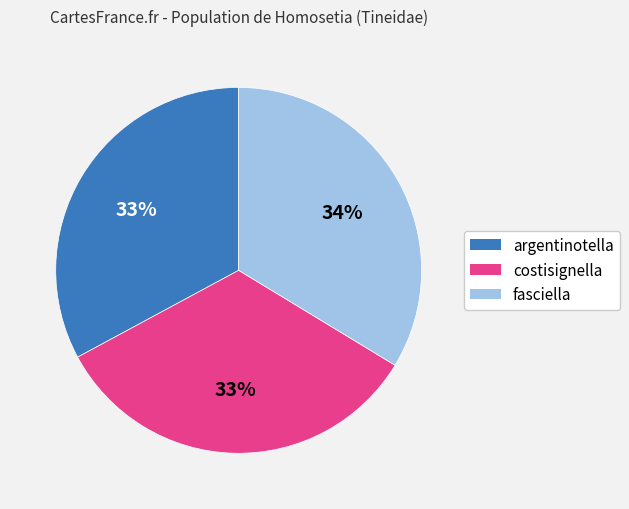

Combined, do fasciella and argentinotella account for over 50%?

Yes